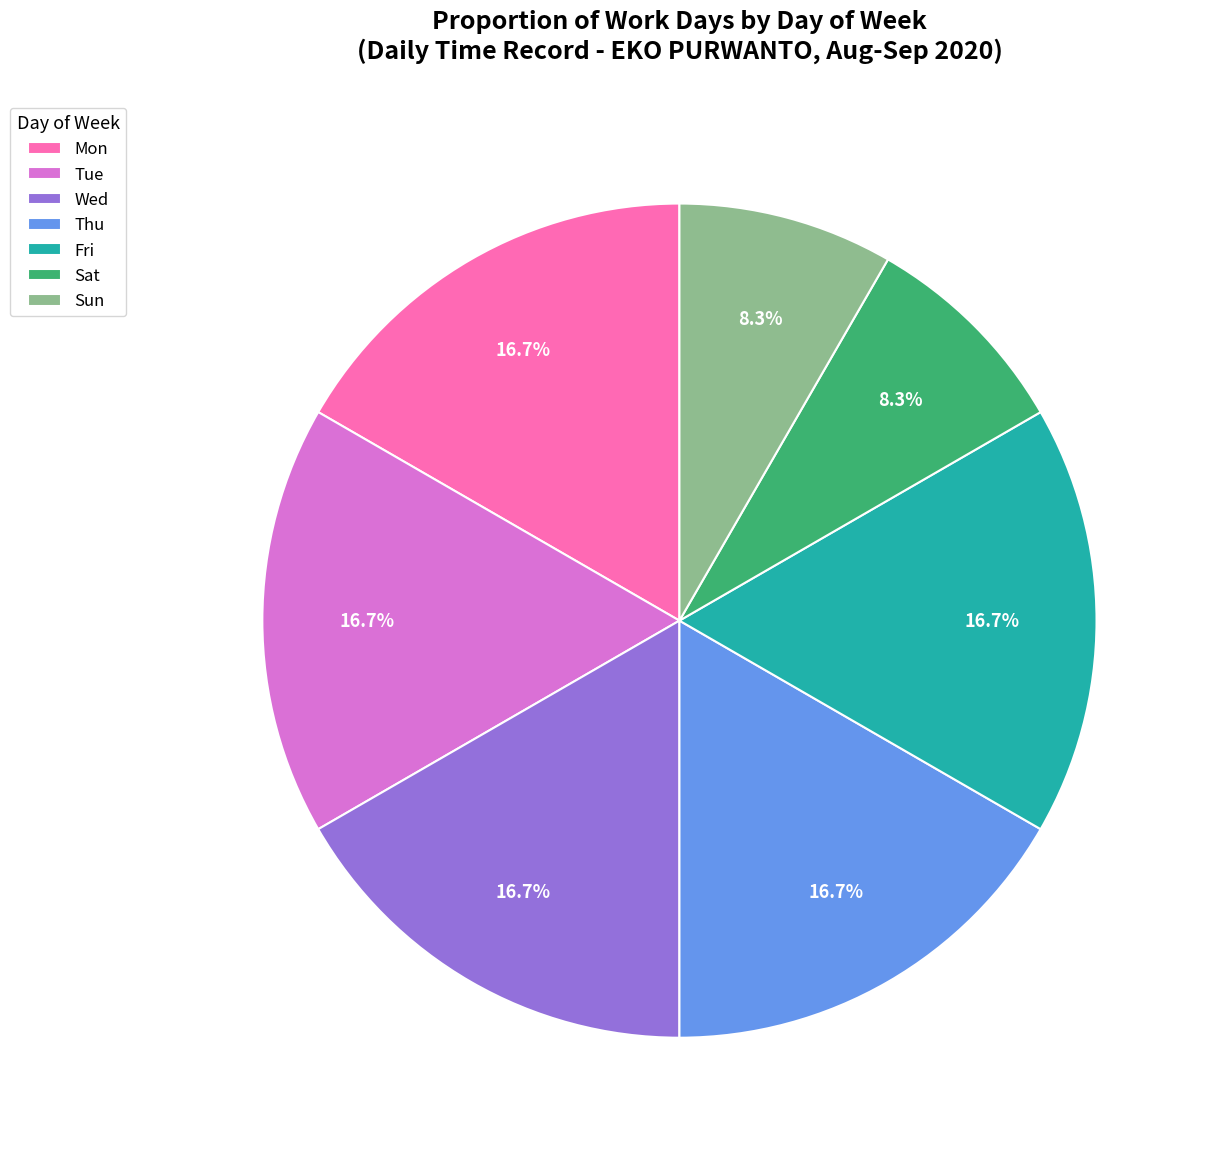

Count the number of slices in the pie.

7